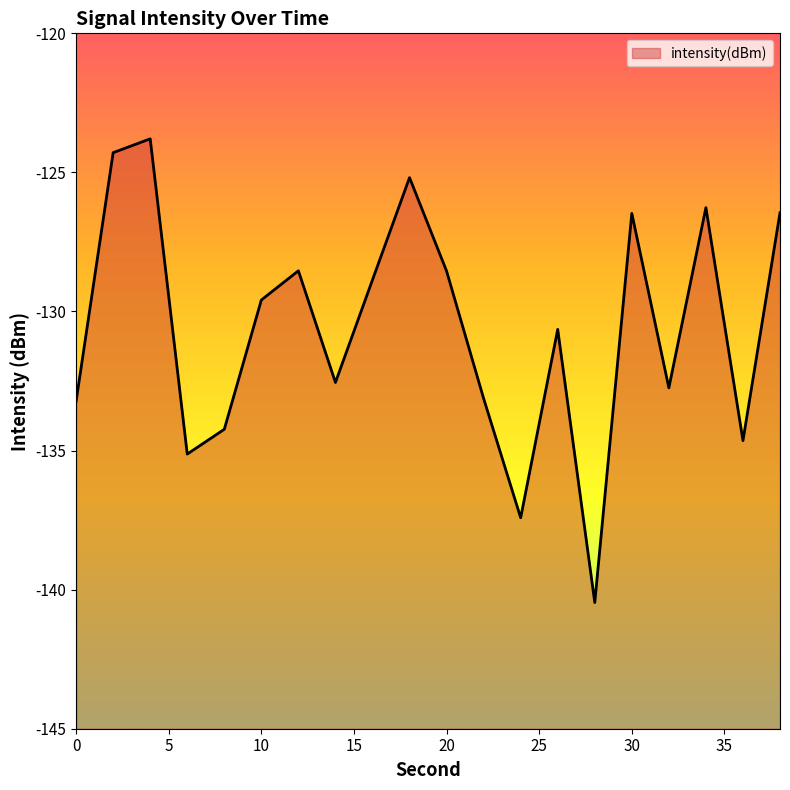

What is the difference between the maximum and minimum values?

16.7